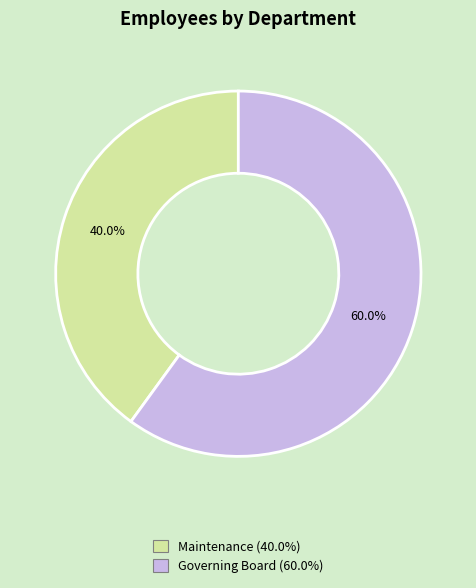

To the nearest percent, what percentage of the pie is Governing Board?

60%